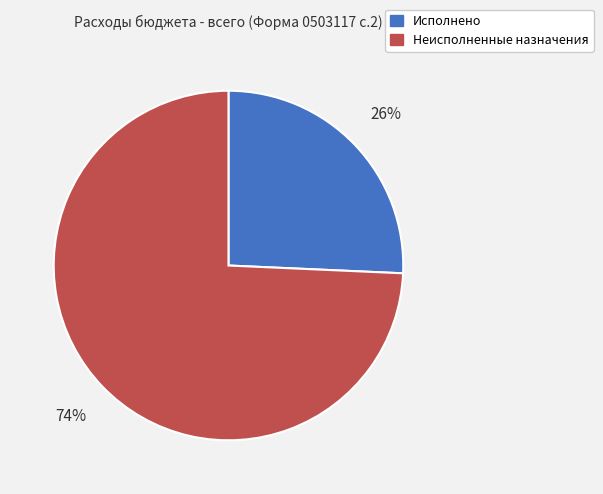

What is the smallest slice in the pie chart?

Исполнено